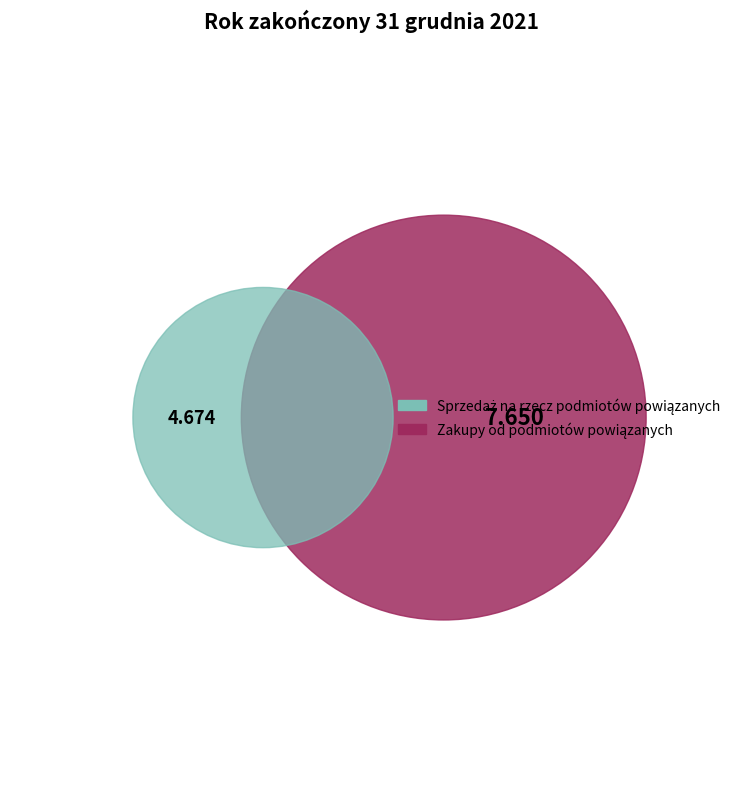

Is the sum of Zakupy od podmiotów powiązanych and Sprzedaż na rzecz podmiotów powiązanych greater than half?

Yes